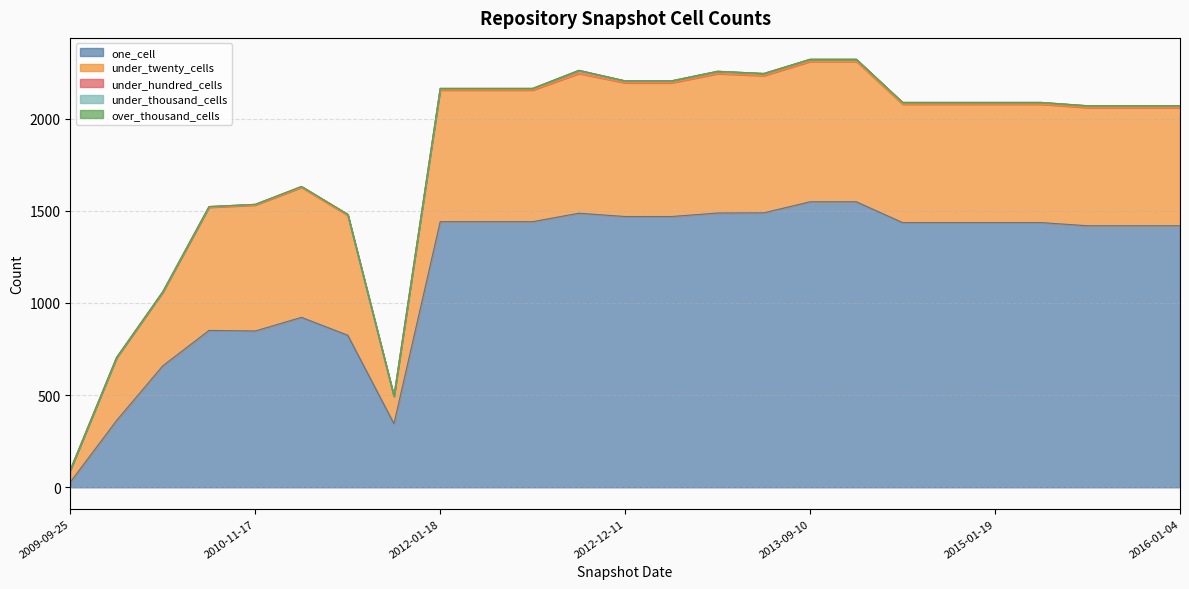

How many data points does each series have?

25